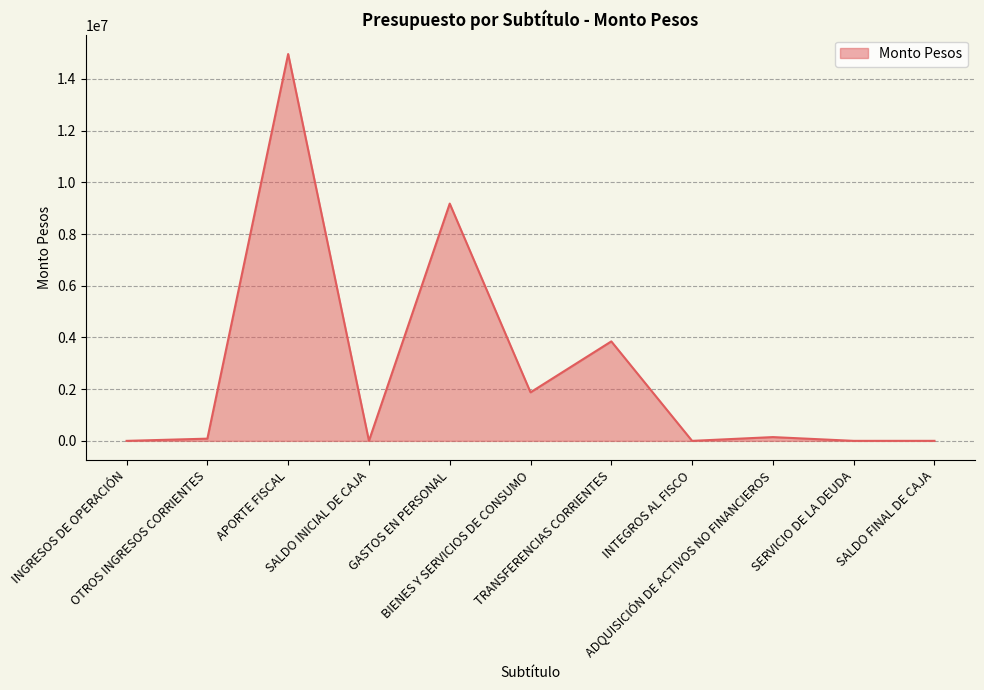

How many values exceed 85629?

5